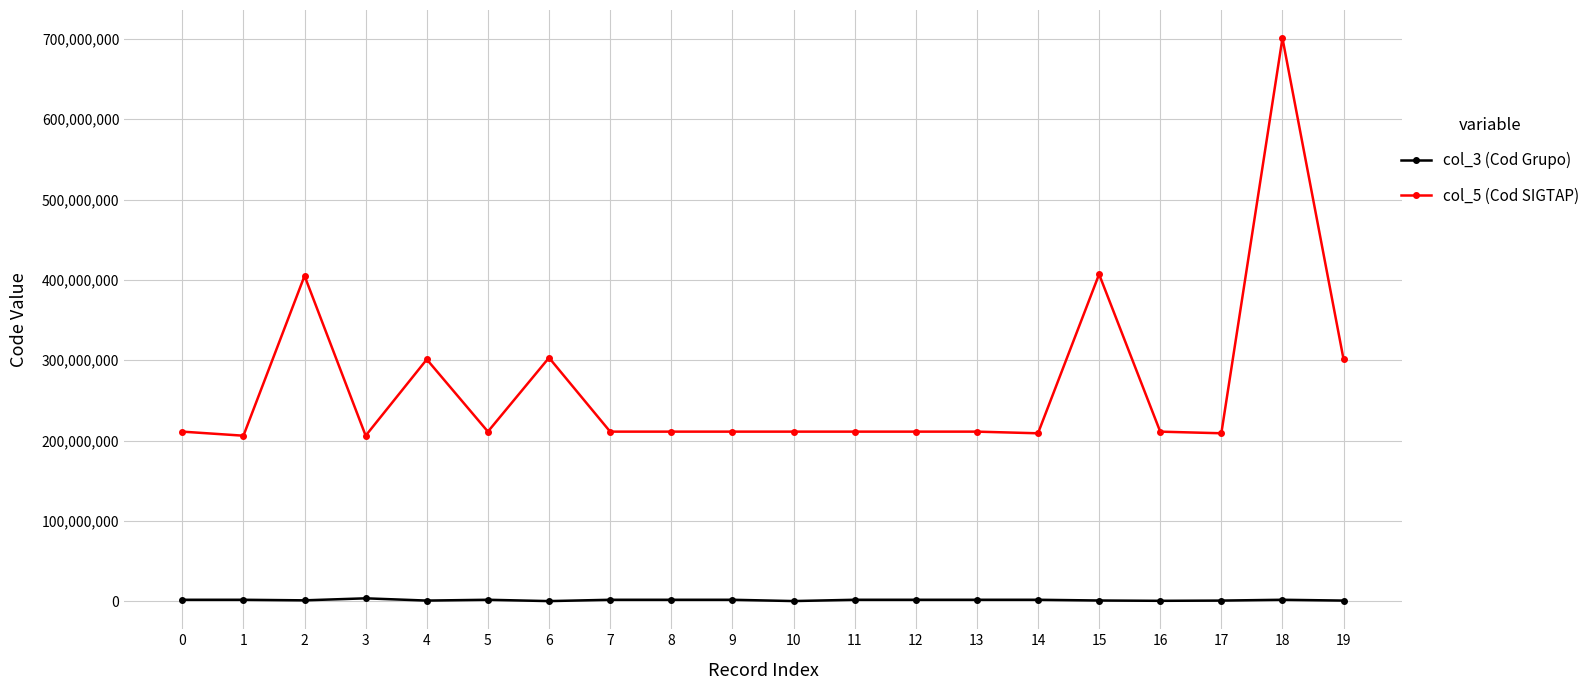

True or false: col_5 (Cod SIGTAP) and col_3 (Cod Grupo) intersect in this chart.

False